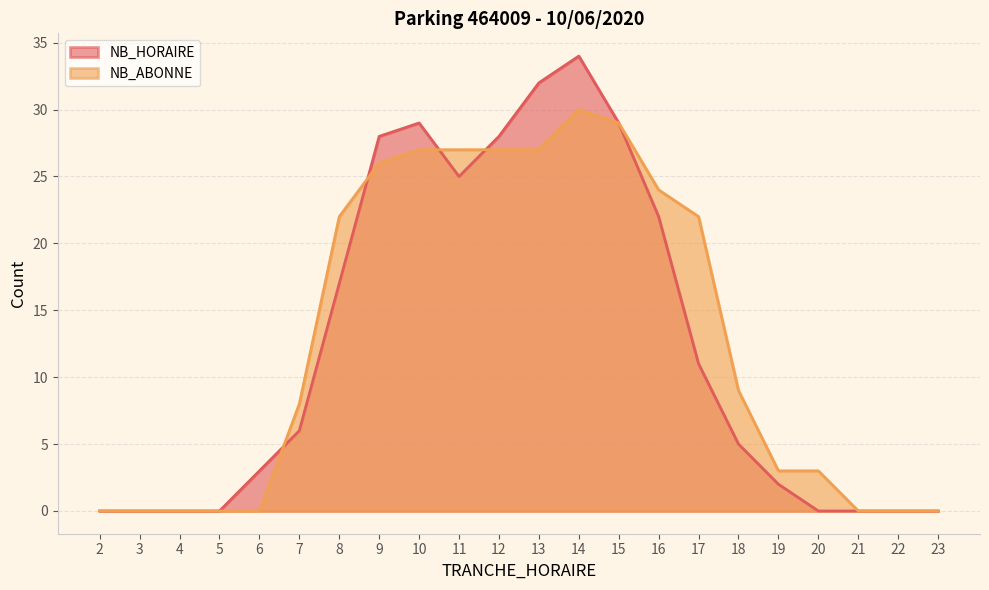

Rank the series by their maximum value, from highest to lowest.

NB_HORAIRE, NB_ABONNE